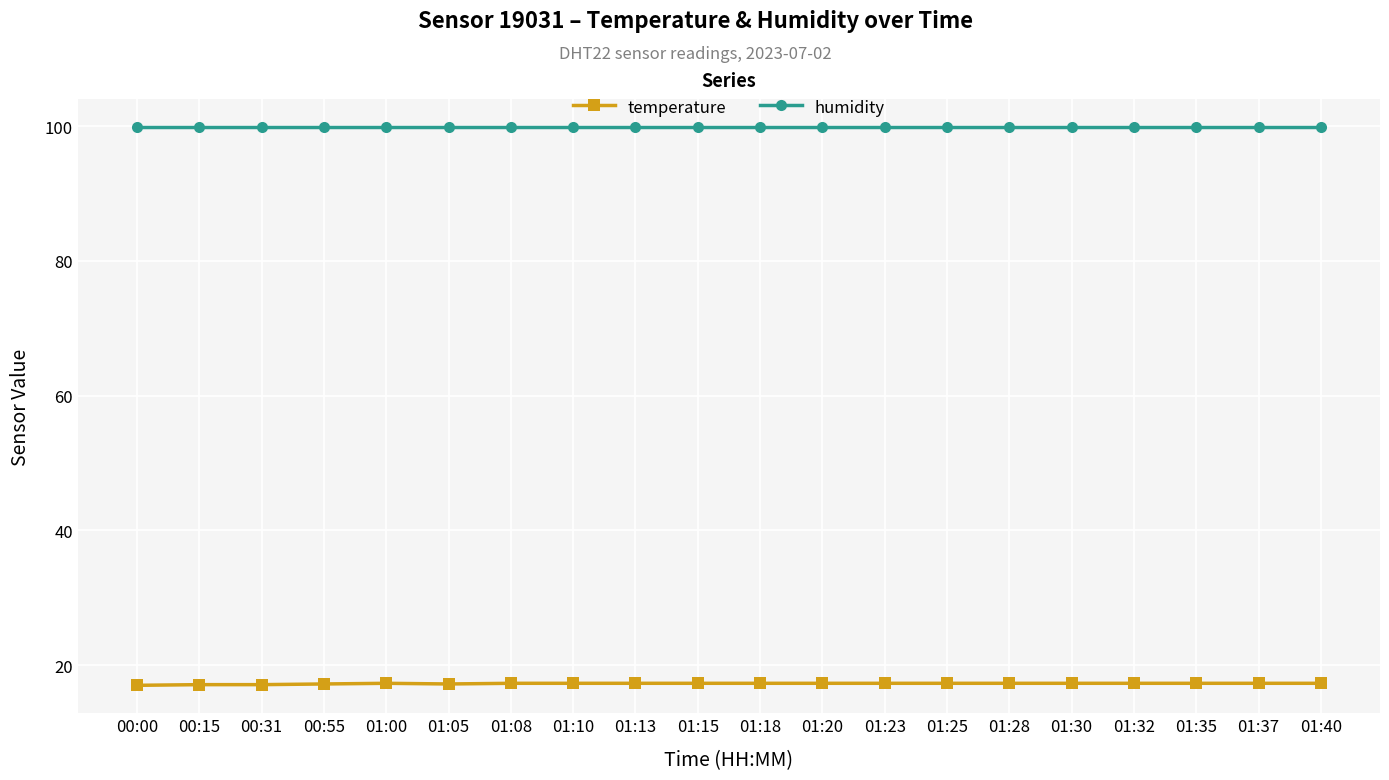

What is the total value across all series at 01:10?

117.2